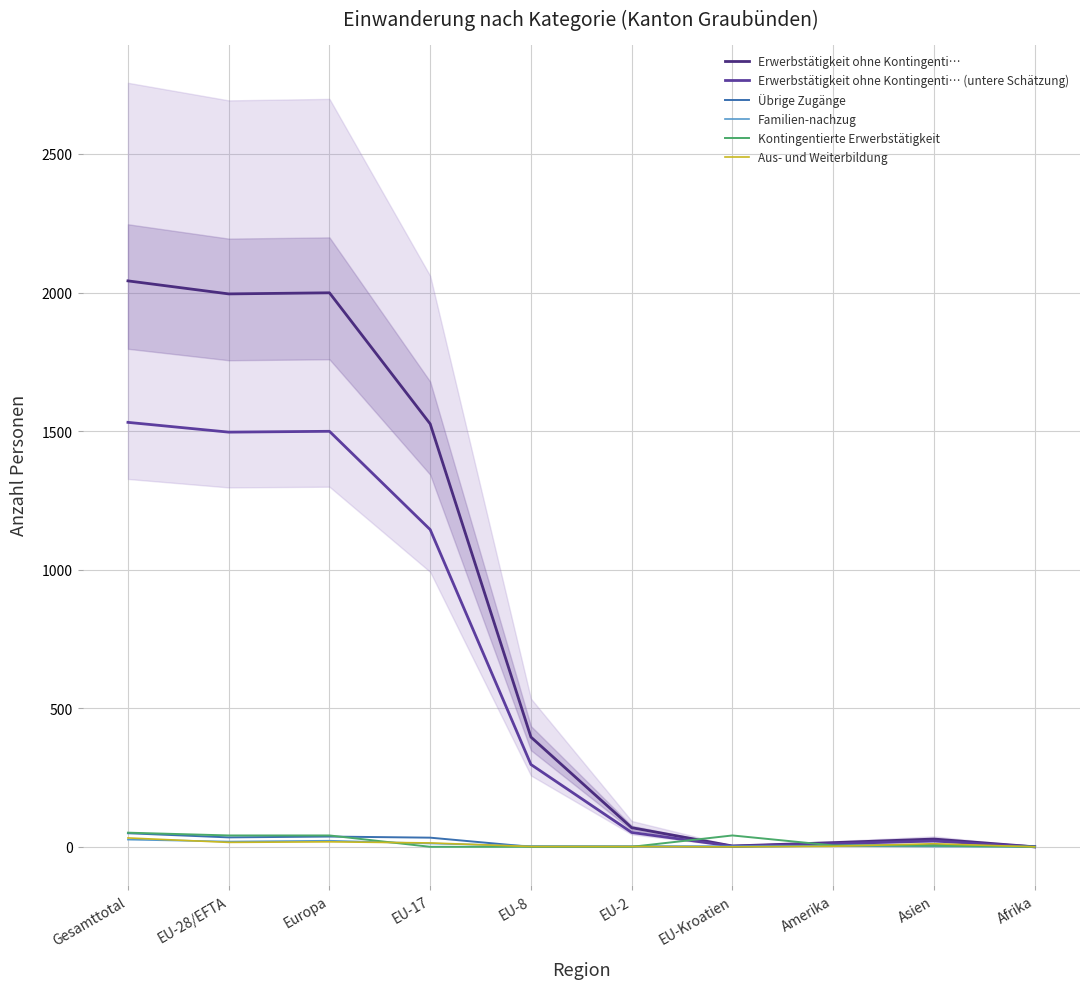

What are all the series names shown in the legend?

Erwerbstätigkeit ohne Kontingenti…, Erwerbstätigkeit ohne Kontingenti… (untere Schätzung), Übrige Zugänge, Familien-nachzug, Kontingentierte Erwerbstätigkeit, Aus- und Weiterbildung